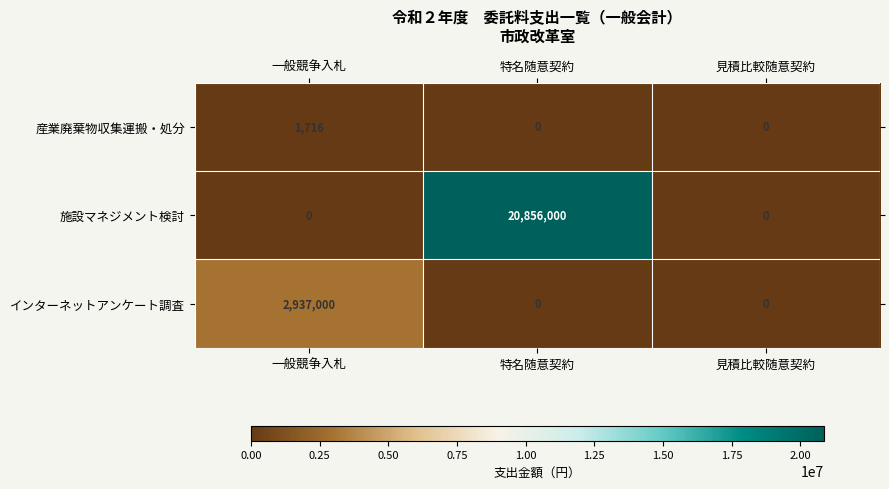

List the series in order of their peak value, lowest first.

産業廃棄物収集運搬・処分, インターネットアンケート調査, 施設マネジメント検討